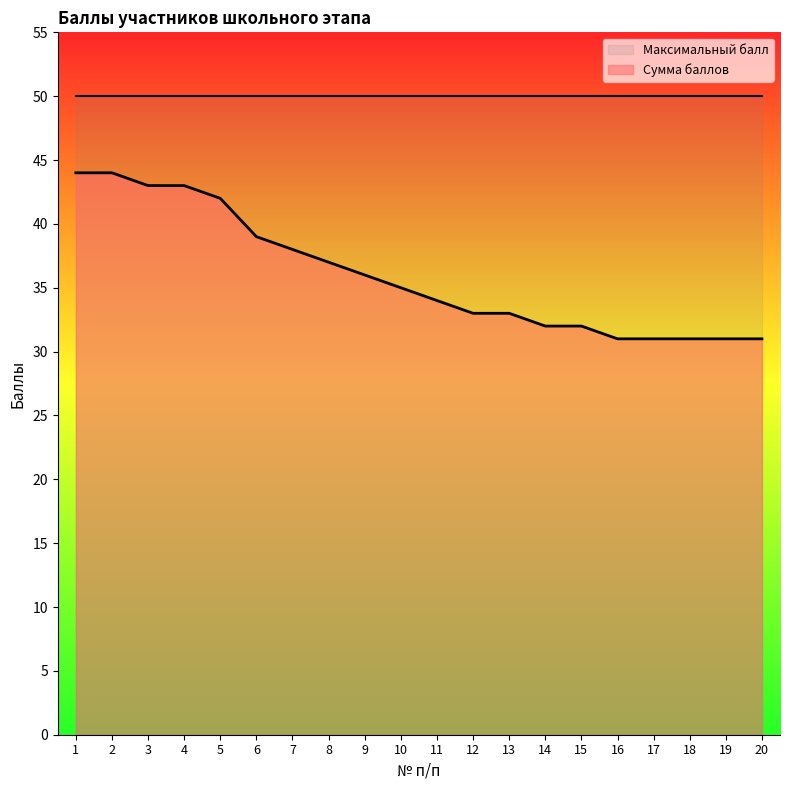

The chart shows a value of 20 at 9. True or false?

False